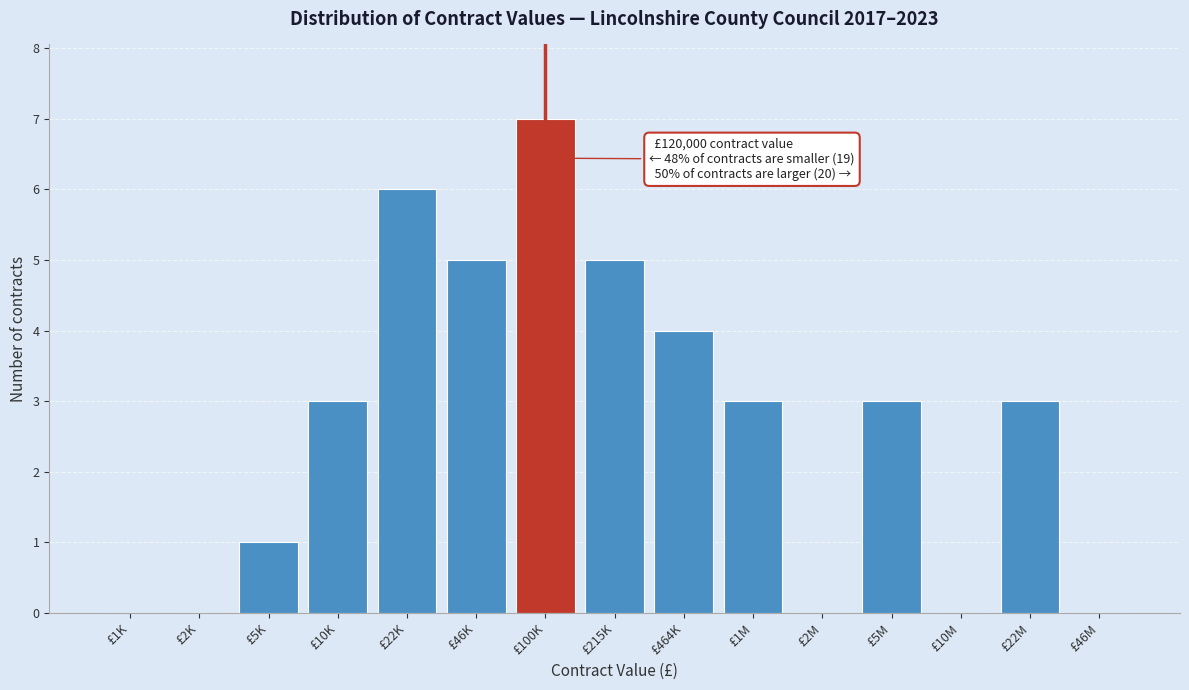

Reading left to right, list all the values displayed in this chart.

£1K=0	£2K=0	£5K=1	£10K=3	£22K=6	£46K=5	£100K=7	£215K=5	£464K=4	£1M=3	£2M=0	£5M=3	£10M=0	£22M=3	£46M=0